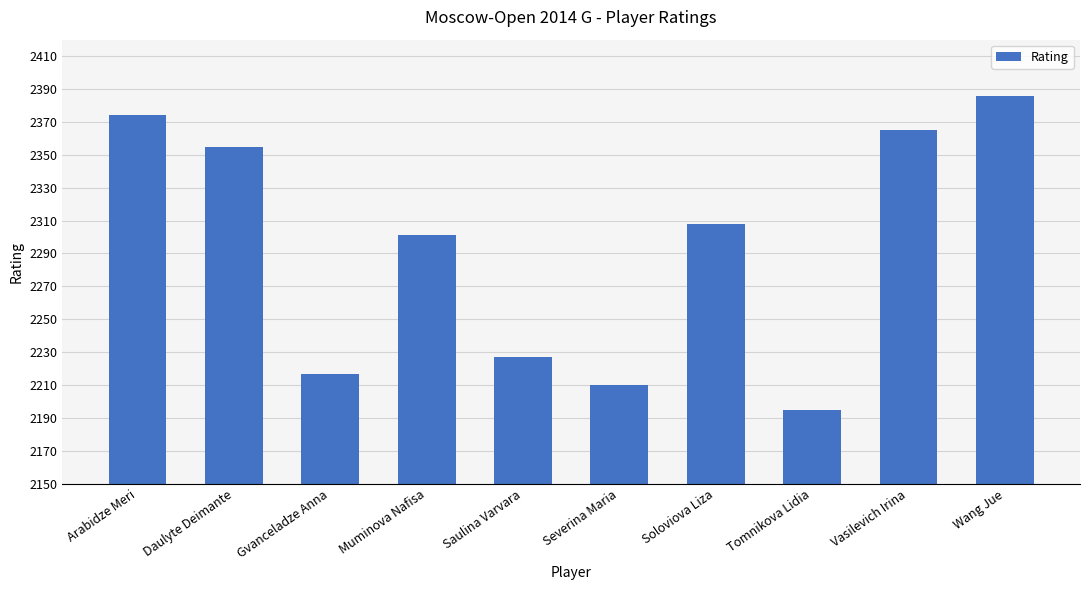

List the labels in order of value, largest first.

Wang Jue, Arabidze Meri, Vasilevich Irina, Daulyte Deimante, Soloviova Liza, Muminova Nafisa, Saulina Varvara, Gvanceladze Anna, Severina Maria, Tomnikova Lidia